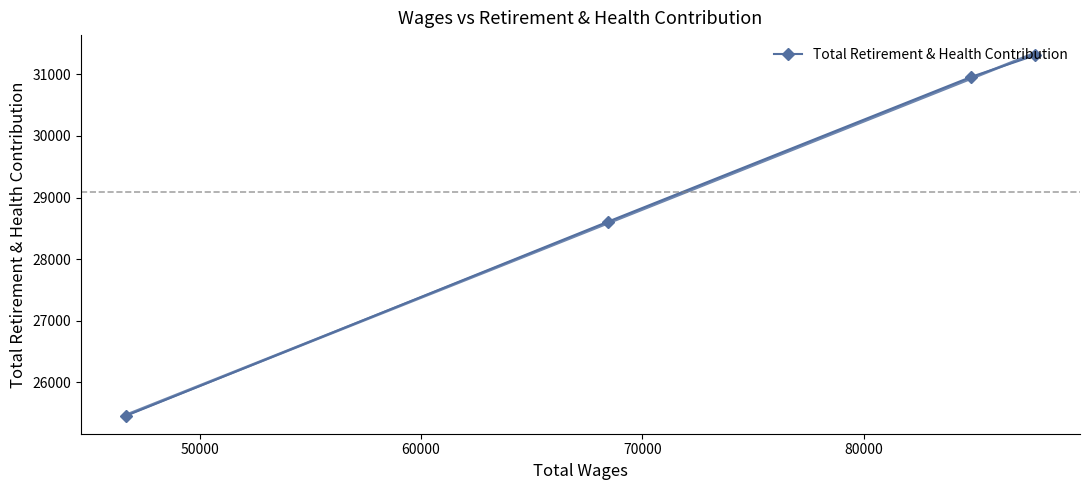

What is the highest value of the Total Retirement & Health Contribution series?

31306